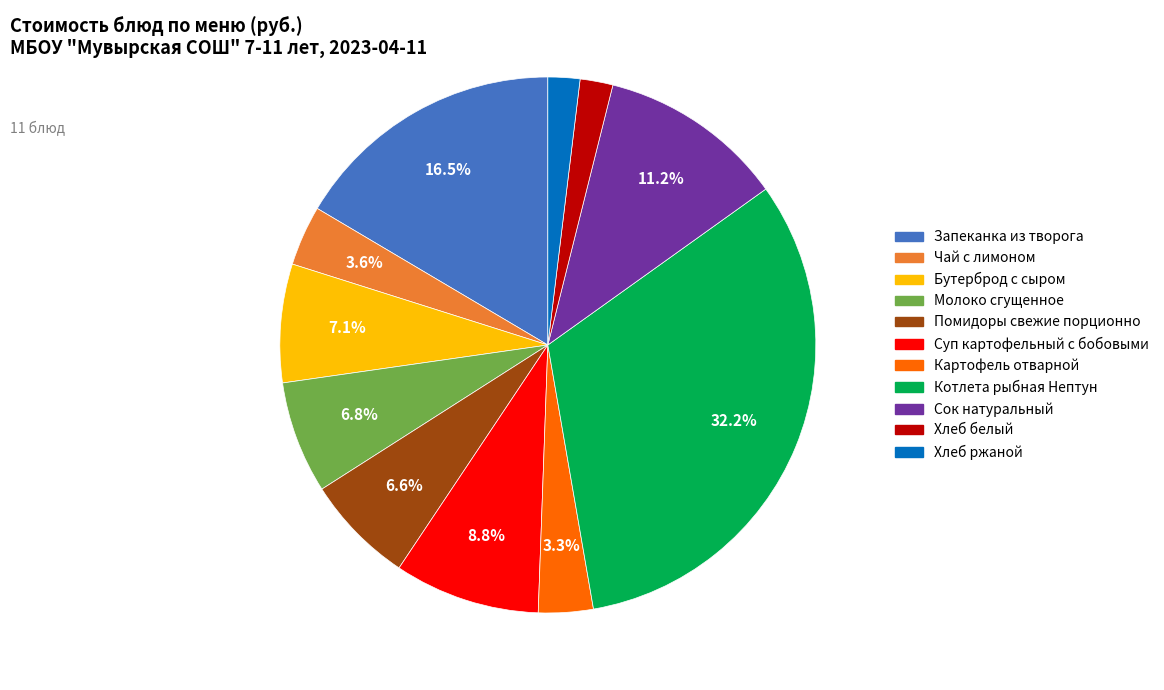

Which category has the biggest portion of the pie?

Котлета рыбная Нептун